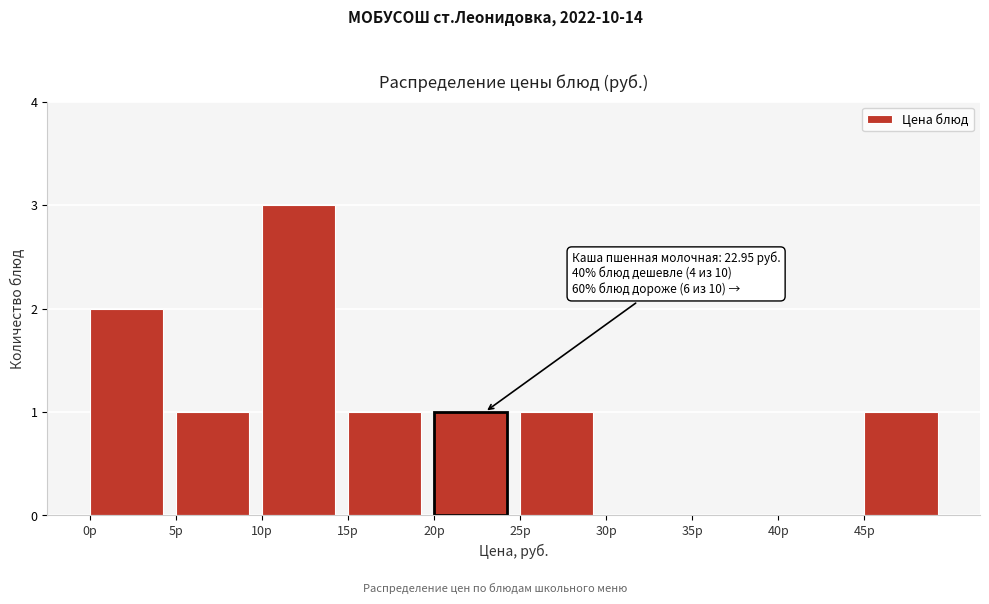

Over which range of the x-axis is the bar tallest?

10 to 15